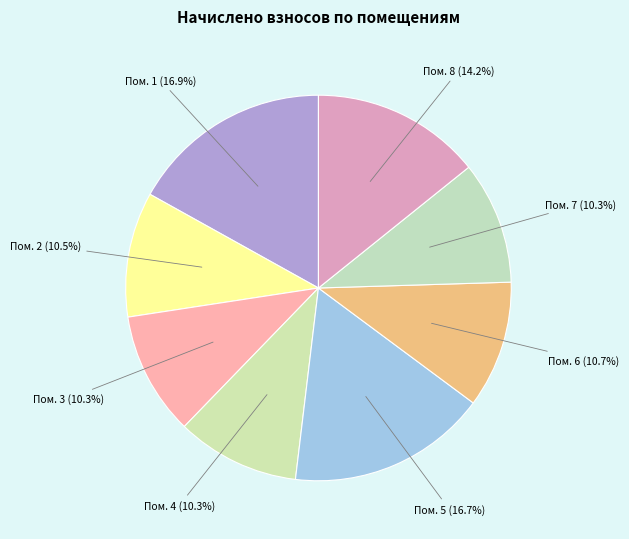

Rank the categories by value from highest to lowest.

1, 5, 8, 6, 2, 3, 4, 7